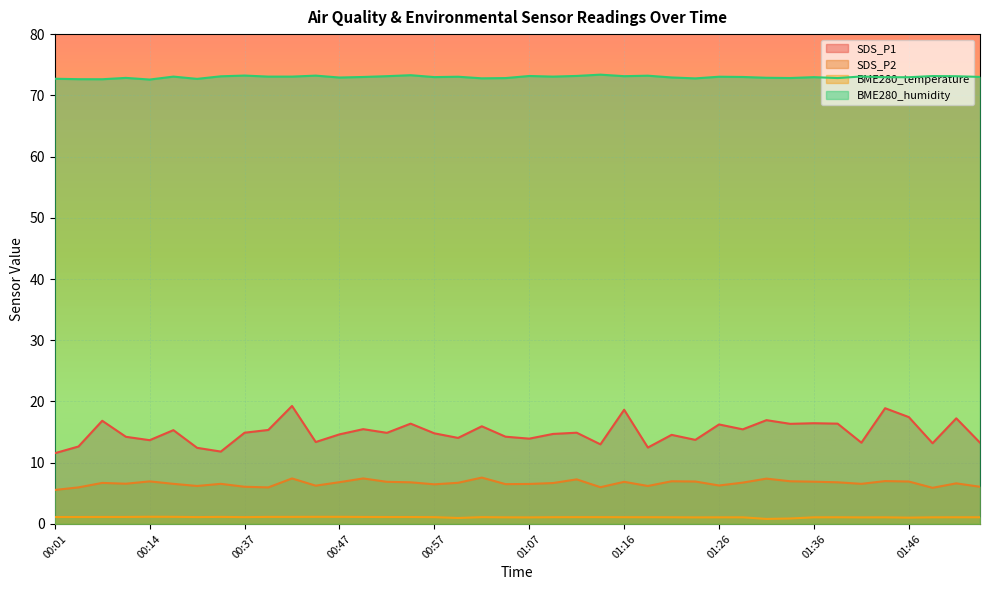

Which category has the highest value in the SDS_P2 series?

01:02